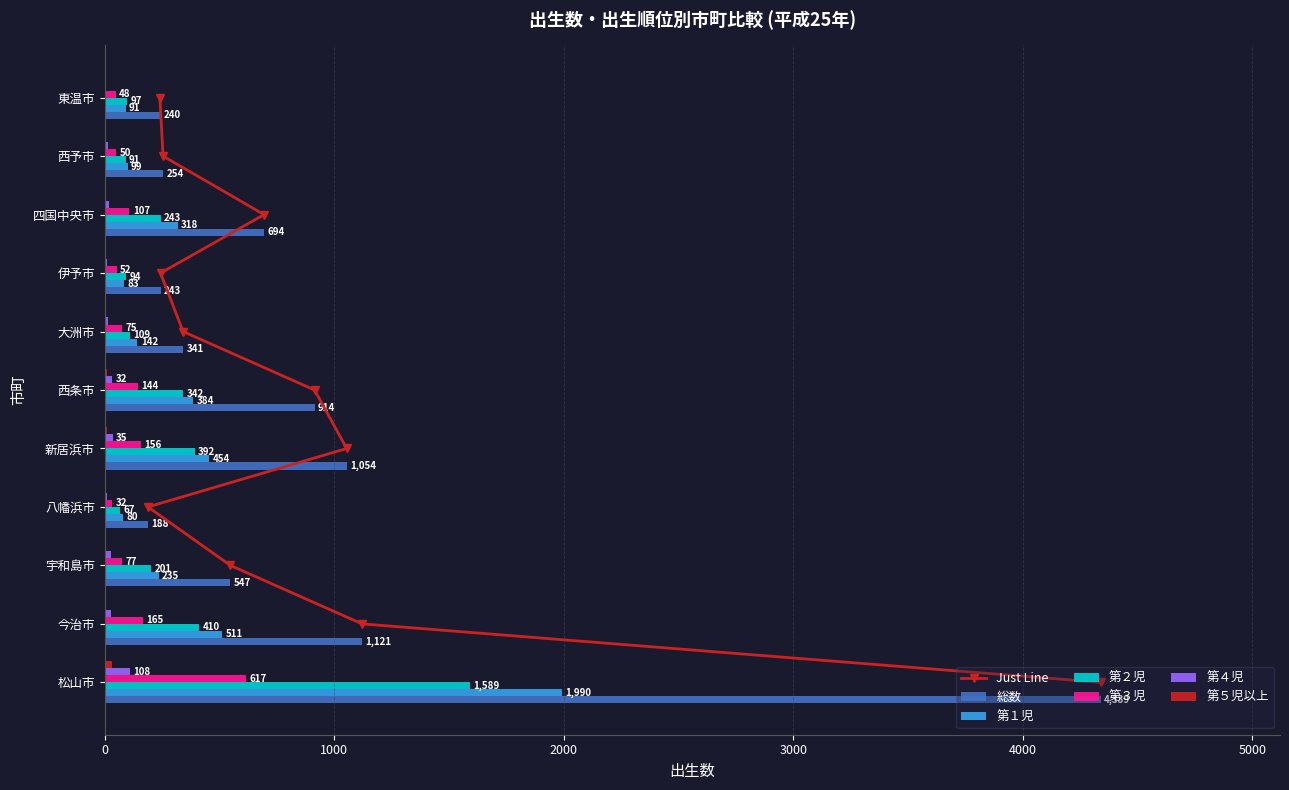

What position from the left is 西予市?

10